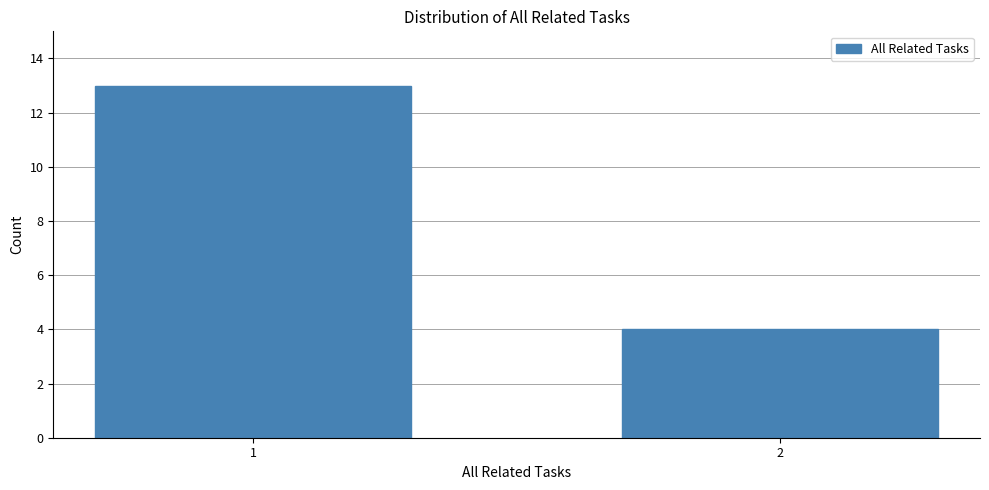

Reading right to left, extract all data points from this chart.

2=4	1=13